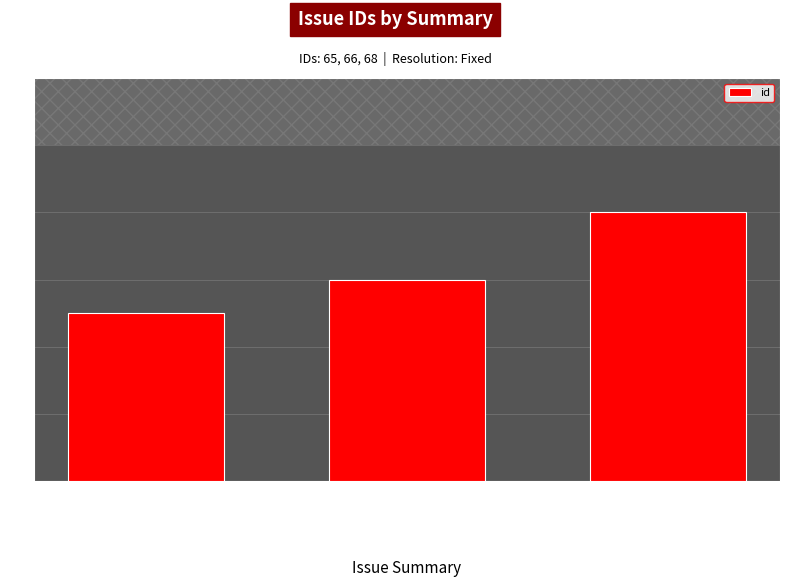

What is the average value?

66